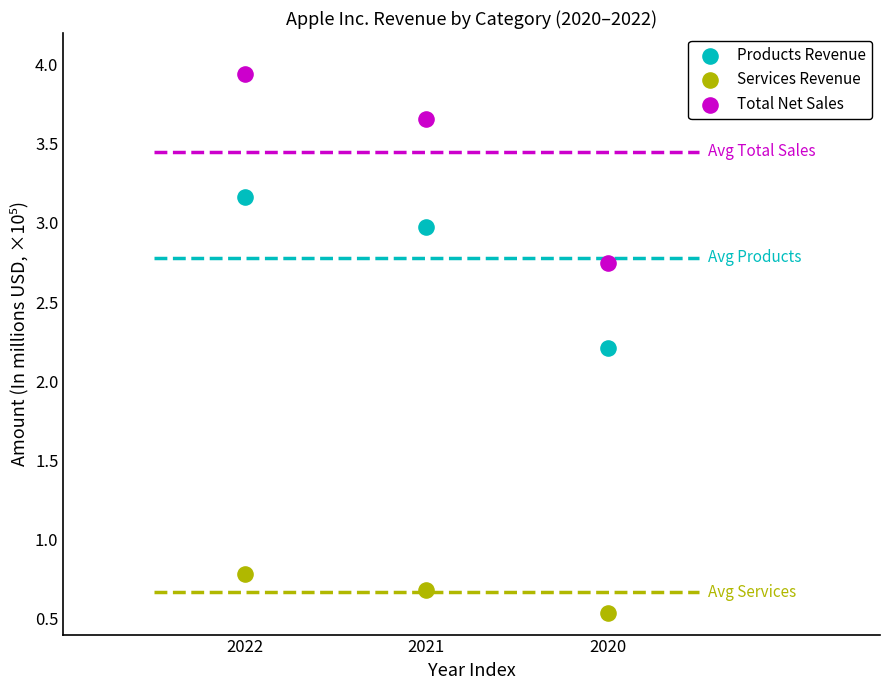

In the Products Revenue series, what Y value is closest to 2?

2.2